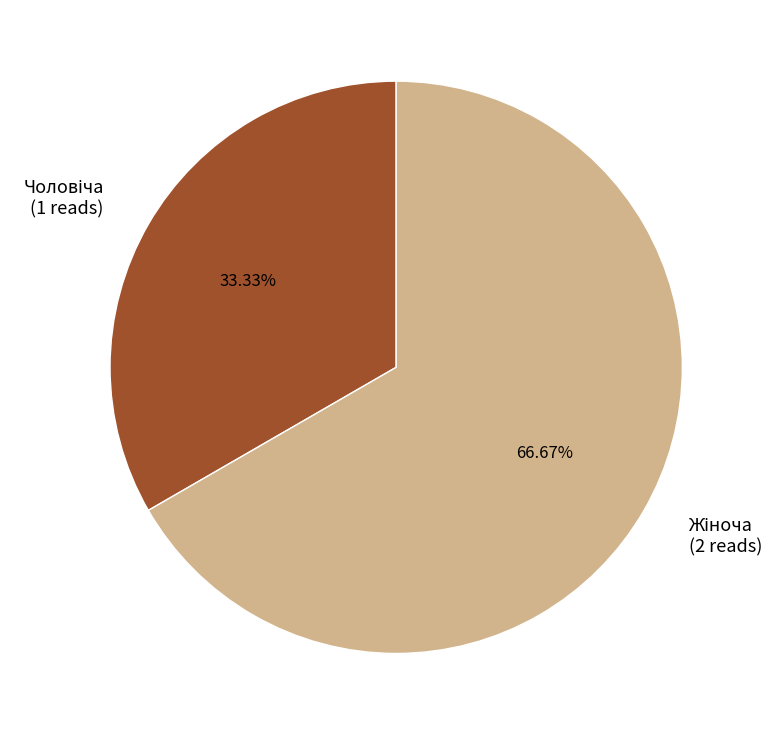

Is there a majority slice in this chart?

Yes